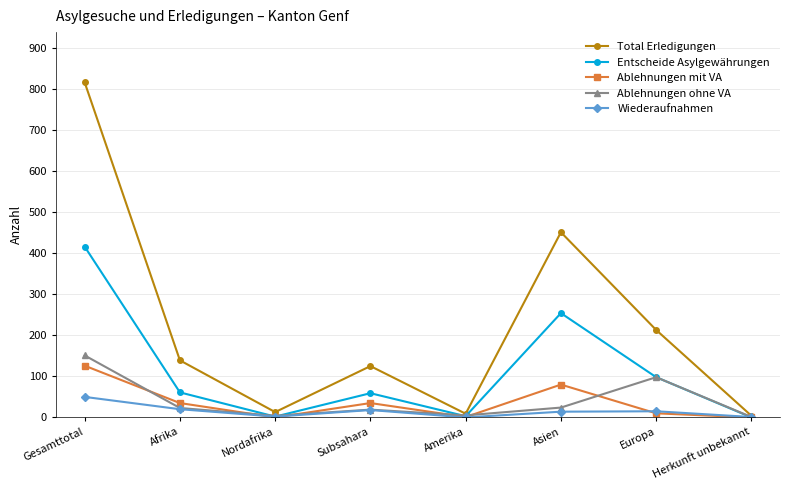

What is the spread (max minus min) of values at Gesamttotal?

766